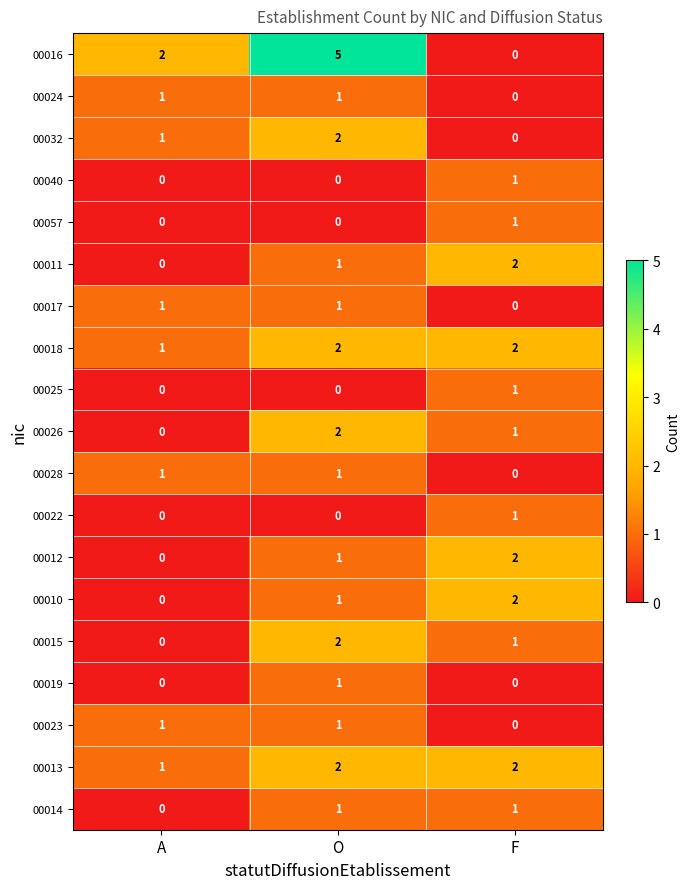

What is the maximum value shown in the chart?

5